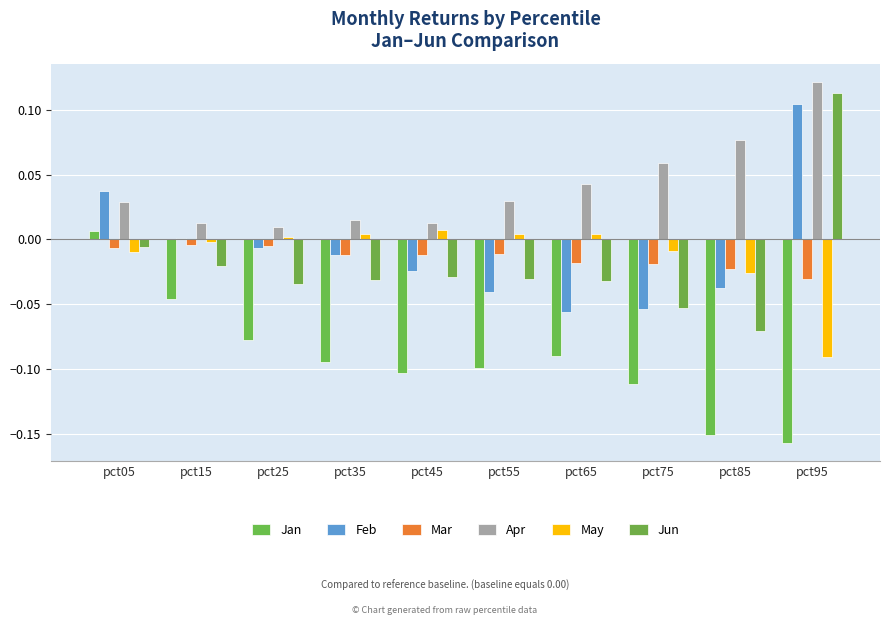

Reading left to right, what are all the values shown in this chart?

Jan: 0.0	-0.0	-0.1	-0.1	-0.1	-0.1	-0.1	-0.1	-0.2	-0.2
Feb: 0.0	0.0	-0.0	-0.0	-0.0	-0.0	-0.1	-0.1	-0.0	0.1
Mar: -0.0	-0.0	-0.0	-0.0	-0.0	-0.0	-0.0	-0.0	-0.0	-0.0
Apr: 0.0	0.0	0.0	0.0	0.0	0.0	0.0	0.1	0.1	0.1
May: -0.0	-0.0	0.0	0.0	0.0	0.0	0.0	-0.0	-0.0	-0.1
Jun: -0.0	-0.0	-0.0	-0.0	-0.0	-0.0	-0.0	-0.1	-0.1	0.1